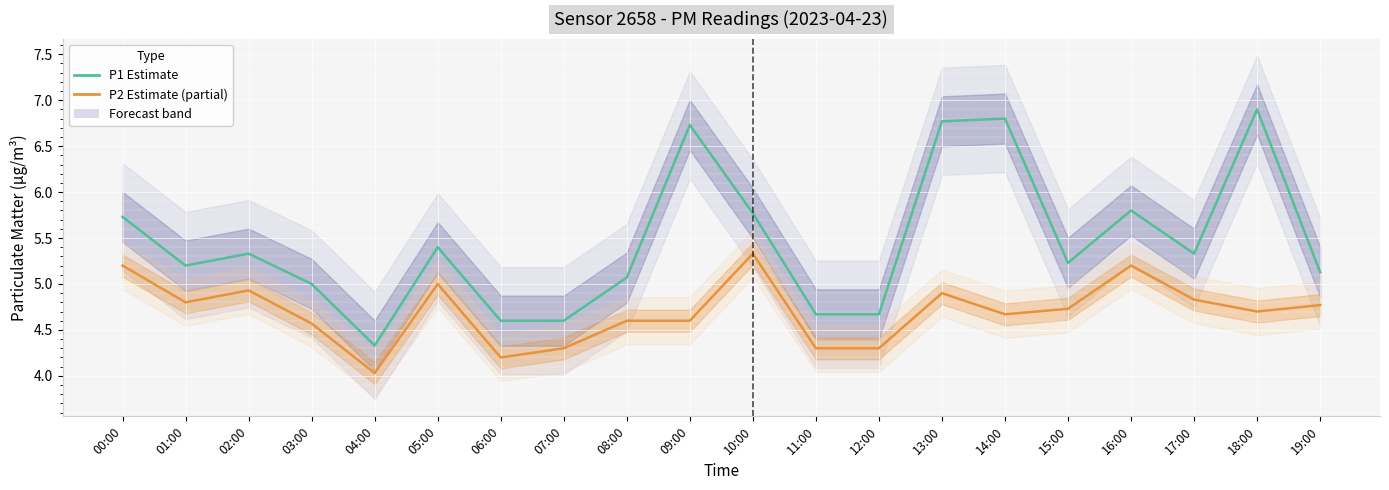

True or false: P2 (PM2.5) and P1 (PM10) intersect in this chart.

False